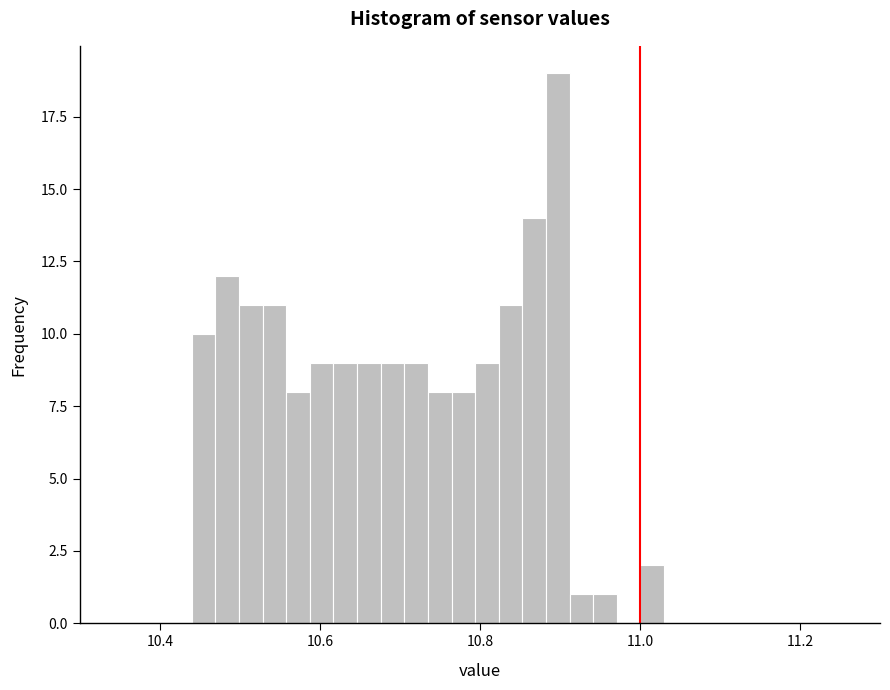

Read against the x-axis, roughly where is the centre of the tallest bar?

10.90